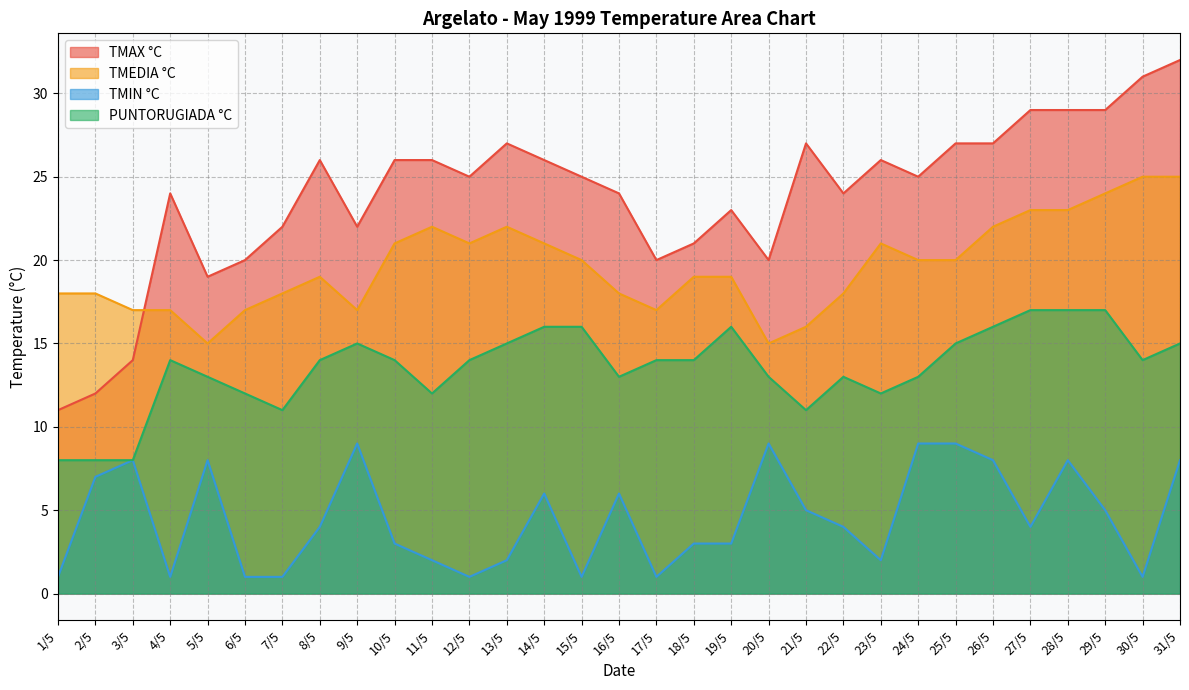

Reading left to right, extract all data points from this chart.

TMAX °C: 11	12	14	24	19	20	22	26	22	26	26	25	27	26	25	24	20	21	23	20	27	24	26	25	27	27	29	29	29	31	32
TMEDIA °C: 18	18	17	17	15	17	18	19	17	21	22	21	22	21	20	18	17	19	19	15	16	18	21	20	20	22	23	23	24	25	25
TMIN °C: 1	7	8	1	8	1	1	4	9	3	2	1	2	6	1	6	1	3	3	9	5	4	2	9	9	8	4	8	5	1	8
PUNTORUGIADA °C: 8	8	8	14	13	12	11	14	15	14	12	14	15	16	16	13	14	14	16	13	11	13	12	13	15	16	17	17	17	14	15